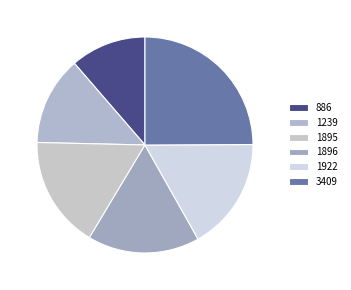

Count the number of slices in the pie.

6